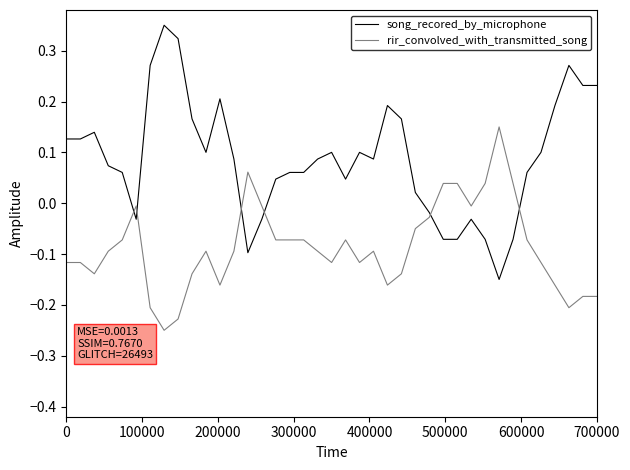

What is the difference between the maximum and minimum values in the song_recored_by_microphone series?

0.5